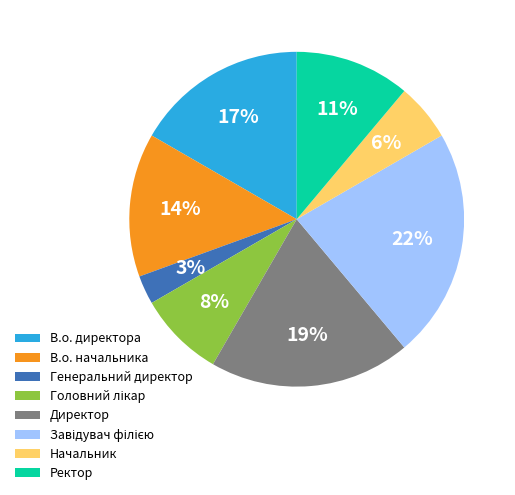

To the nearest percent, what is the difference between the largest and smallest slice percentages?

19%